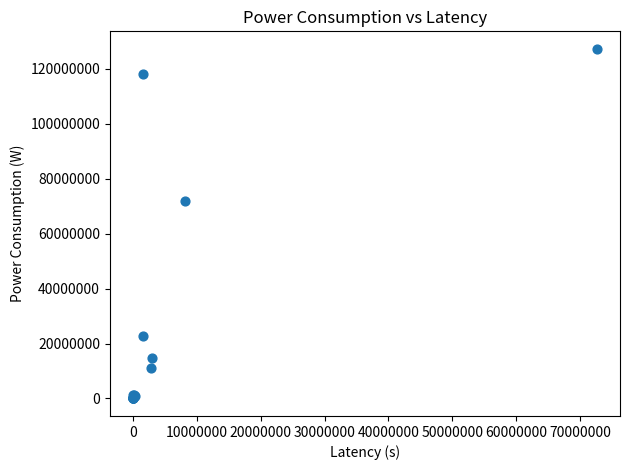

What Y value in the scatter plot is closest to 63603653?

71729537